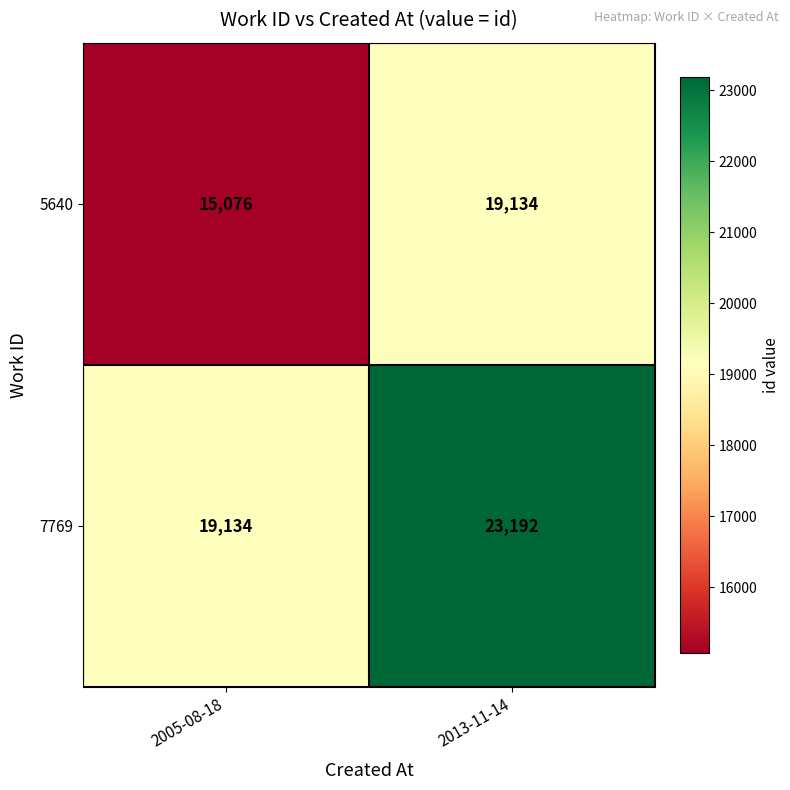

What is the difference between the highest and lowest values at 2005-08-18?

4058